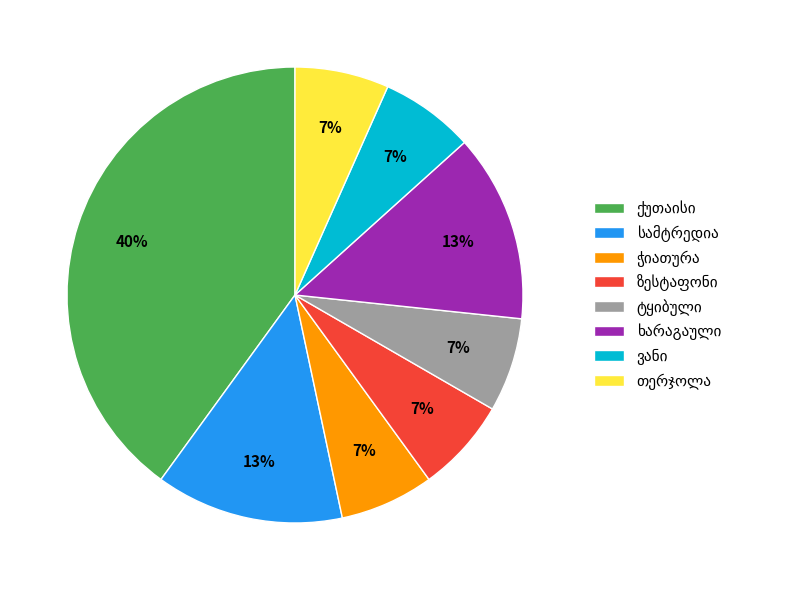

To the nearest percent, what is the average slice percentage?

12%